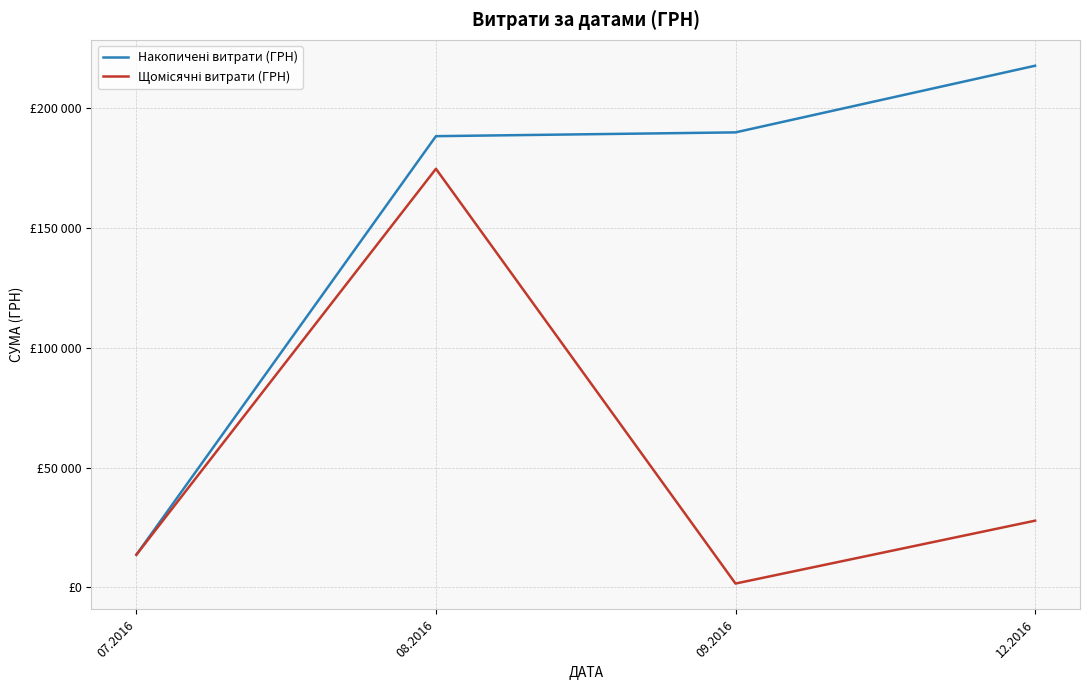

List the series in order of their peak value, highest first.

Накопичені витрати (ГРН), Щомісячні витрати (ГРН)